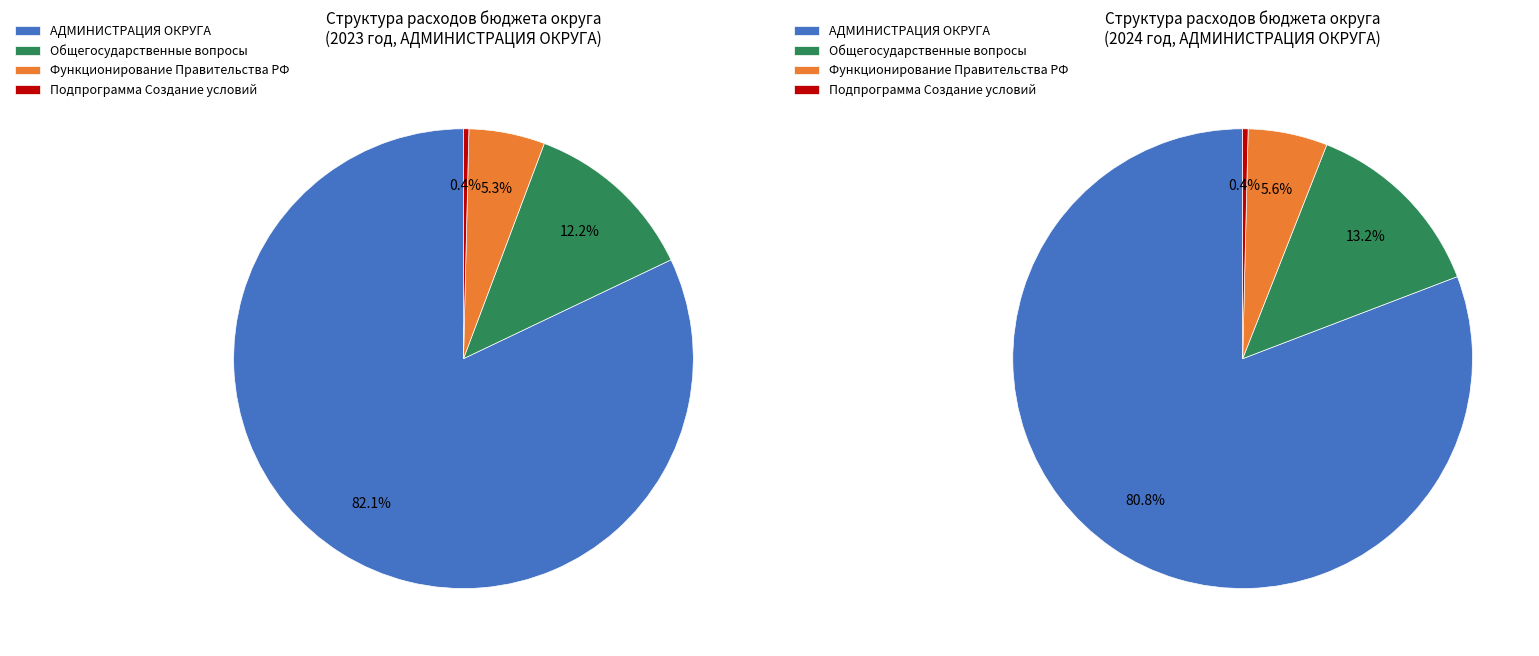

What portion of the pie excludes Подпрограмма Создание условий?

99.6%